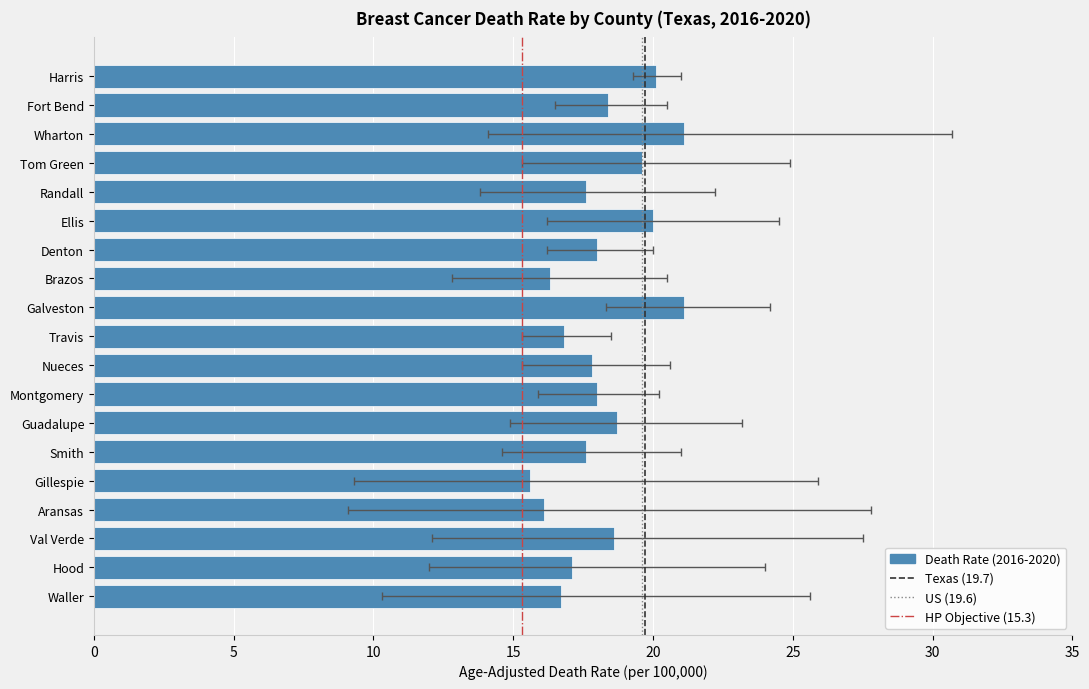

What is the maximum value for Lower CI?

19.3